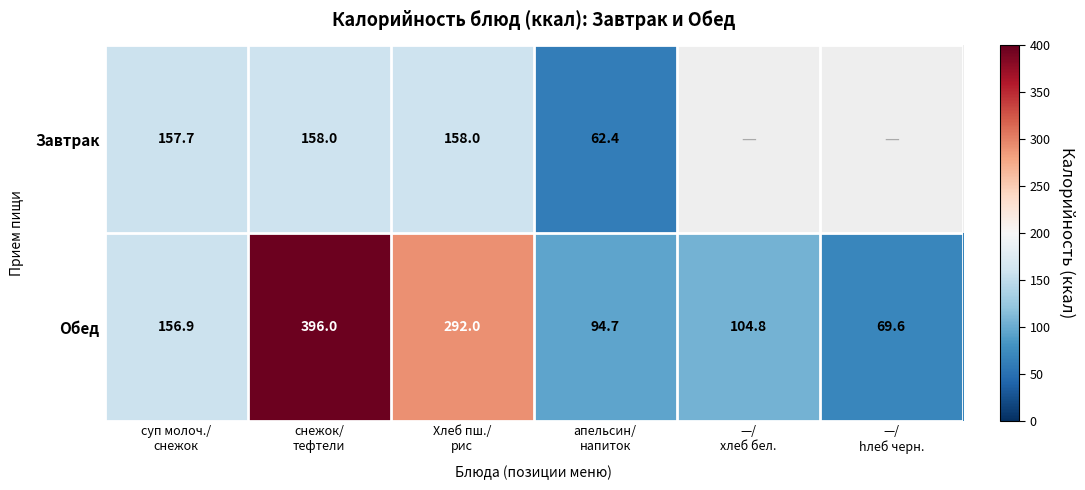

What is the difference between the second highest and minimum values in the Обед series?

222.4